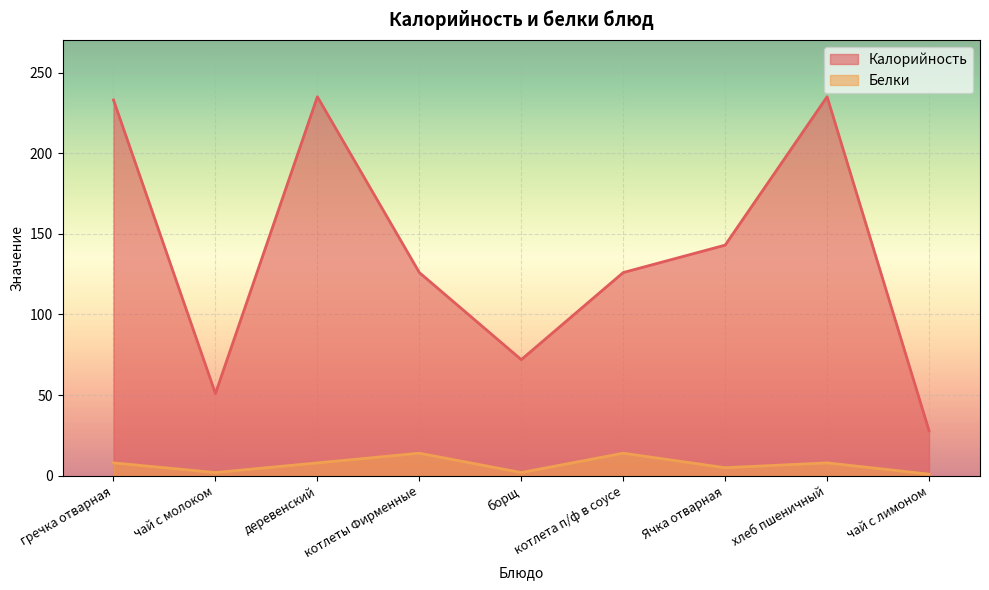

What is the label of the 9th point from the right?

гречка отварная